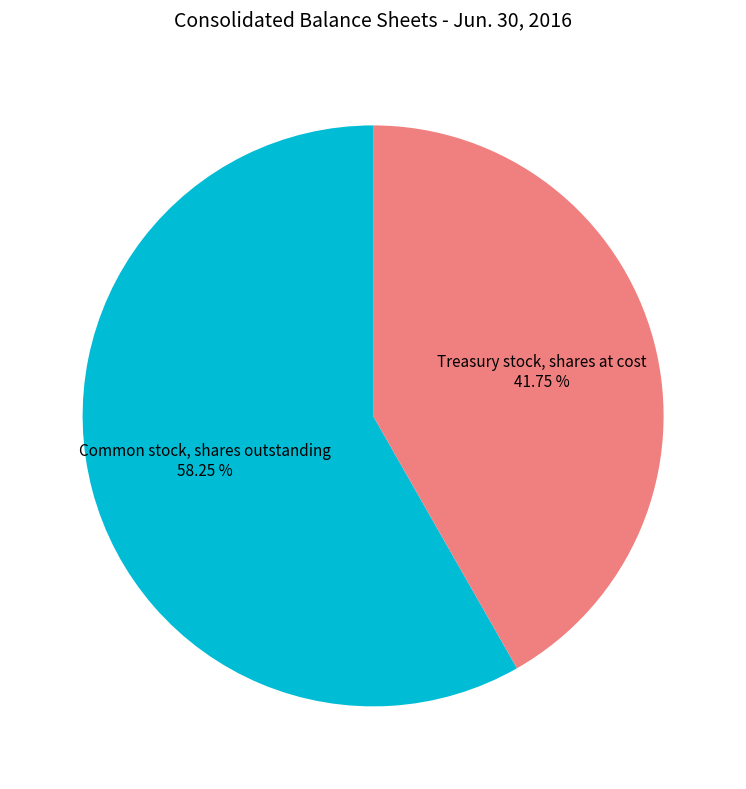

Which slice is the smallest?

Treasury stock, shares at cost